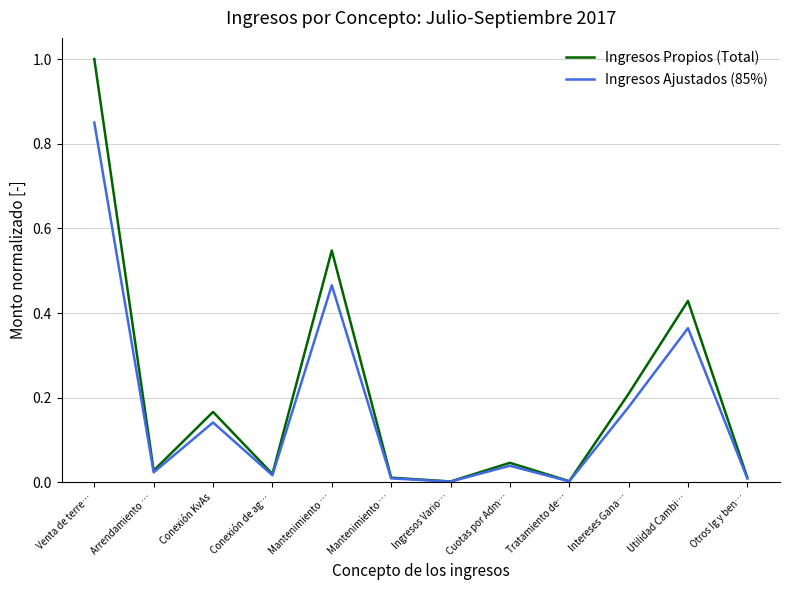

What is the difference between the maximum and minimum values in the Ingresos Ajustados (85%) series?

0.8